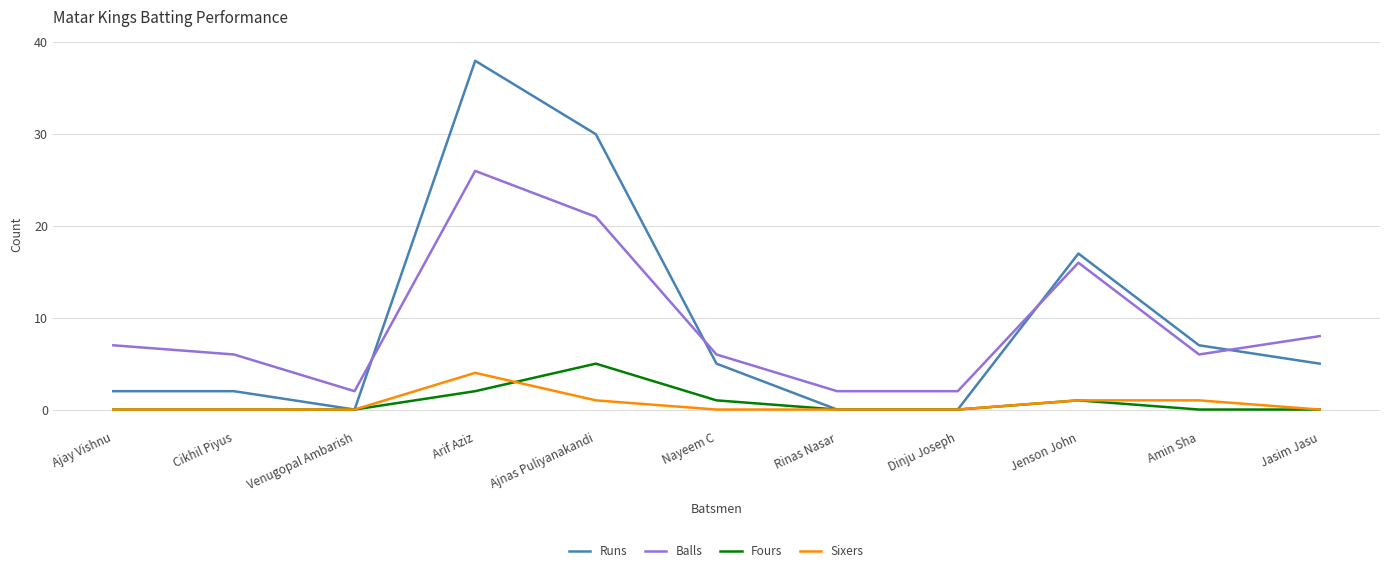

Which series has the largest range (max minus min)?

Runs